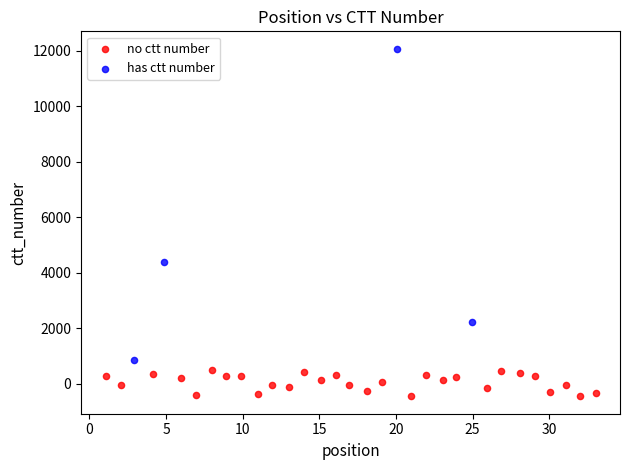

Which series contains the highest Y value?

has ctt number